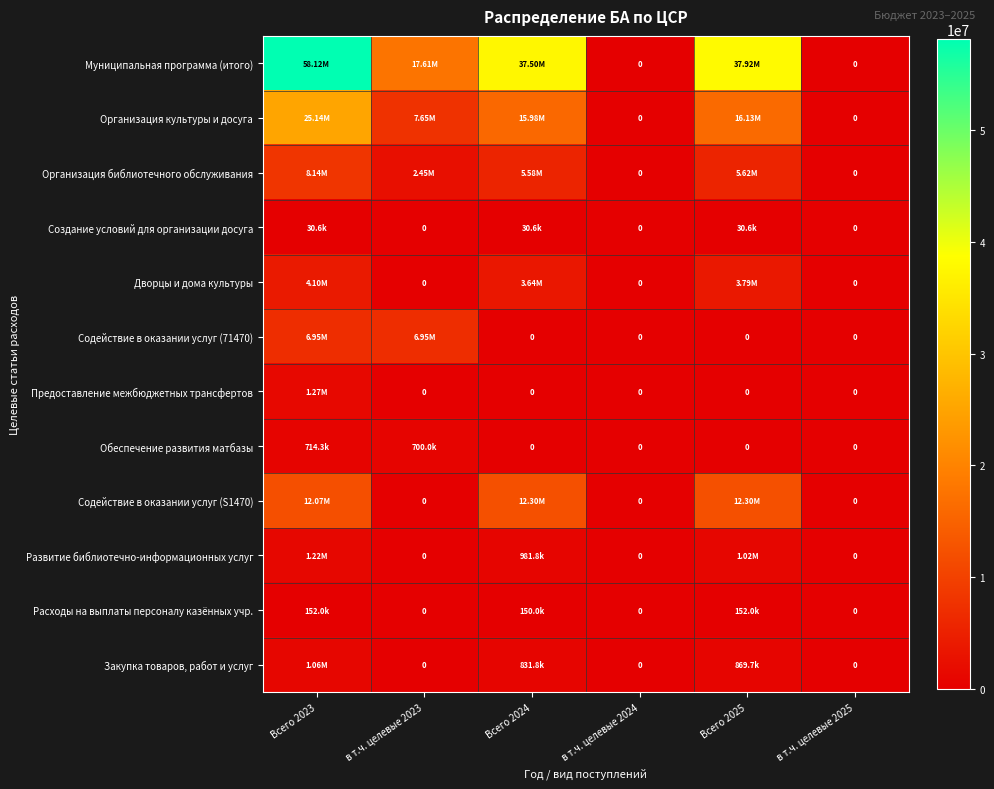

Which category has the highest value in the Муниципальная программа (итого) series?

Всего 2023